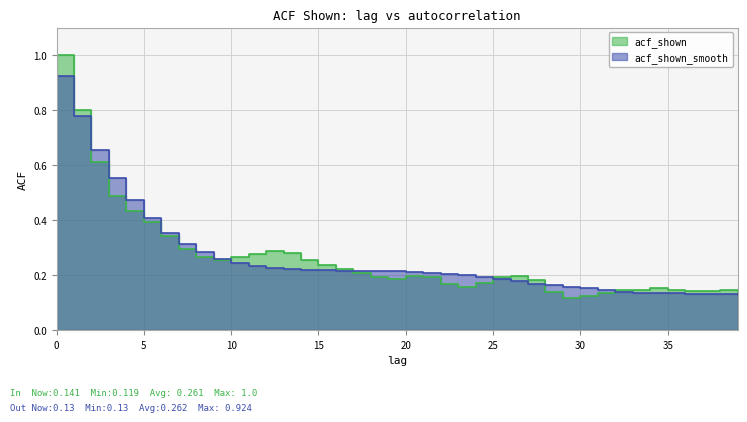

How many lines are shown in the chart?

2